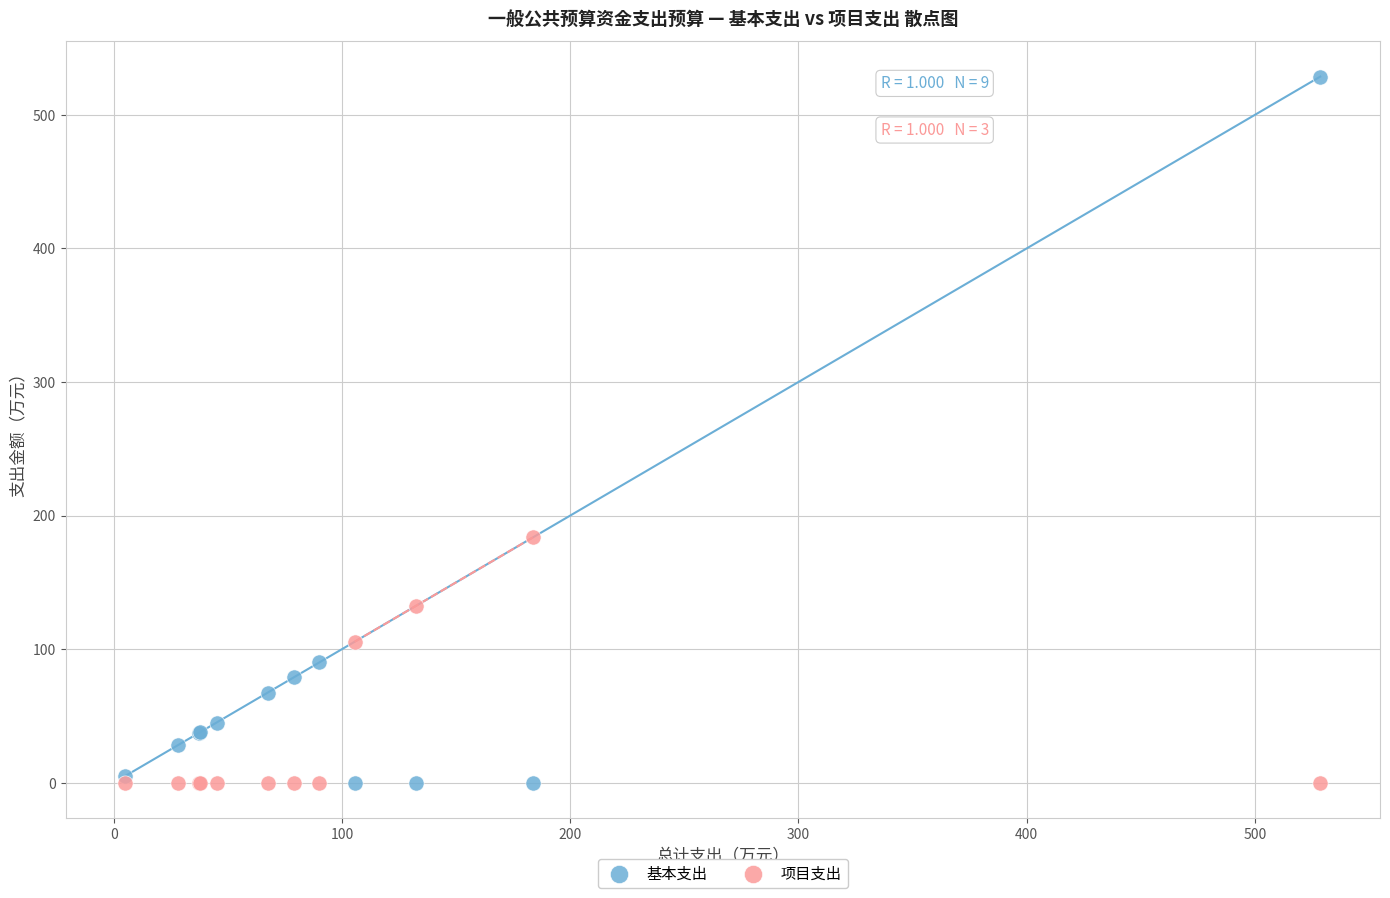

Which series has the widest spread of Y values?

基本支出